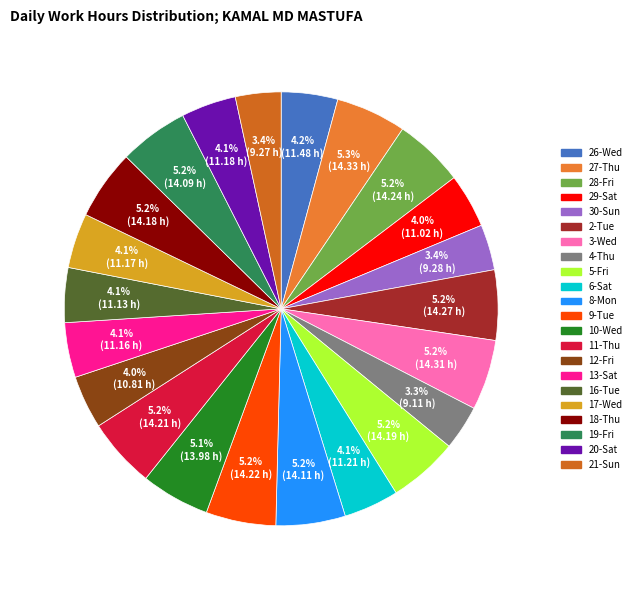

How many slices are in this pie chart?

22